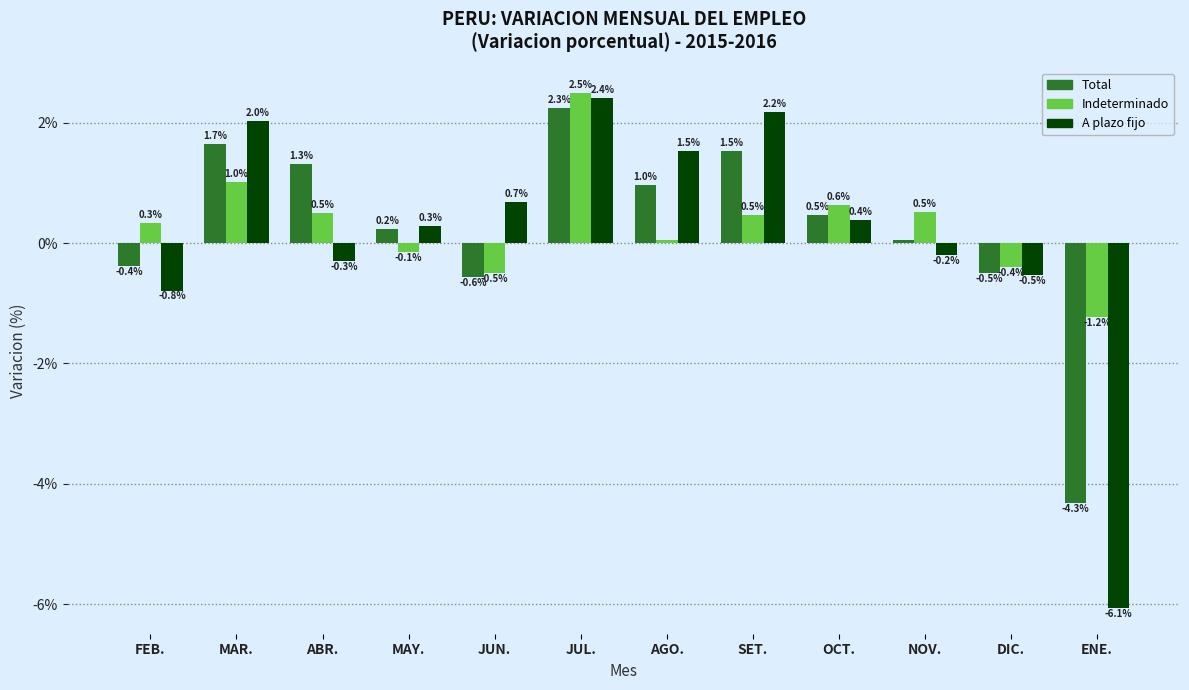

How many values in the A plazo fijo series are below 0?

5